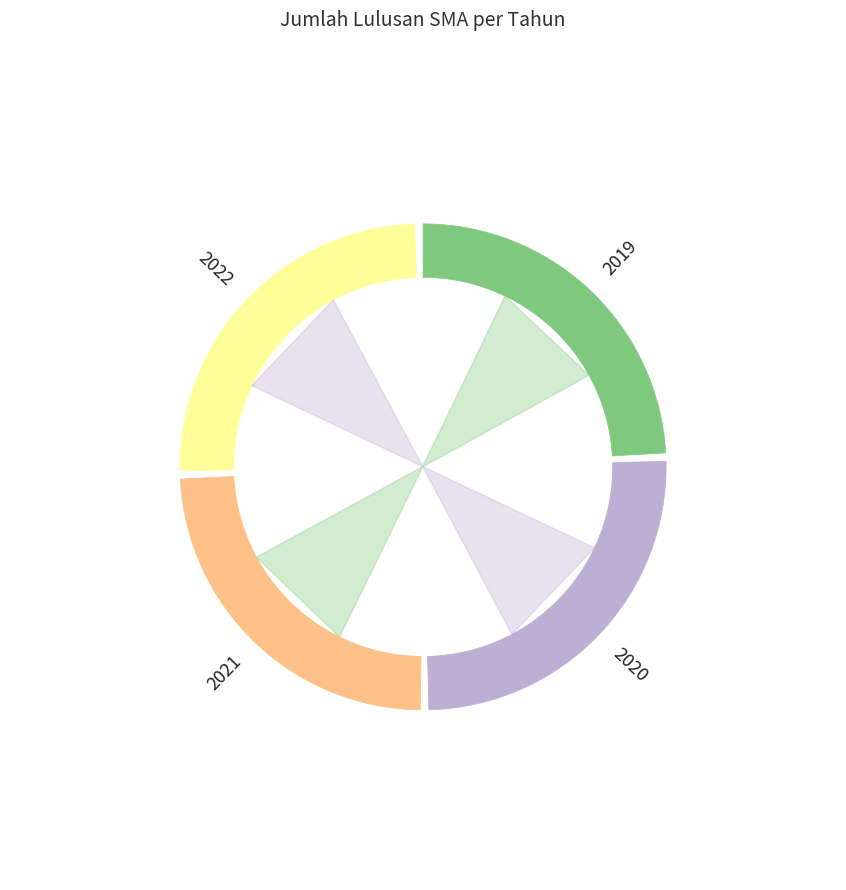

To the nearest percent, what percentage of the pie is 2021?

25%